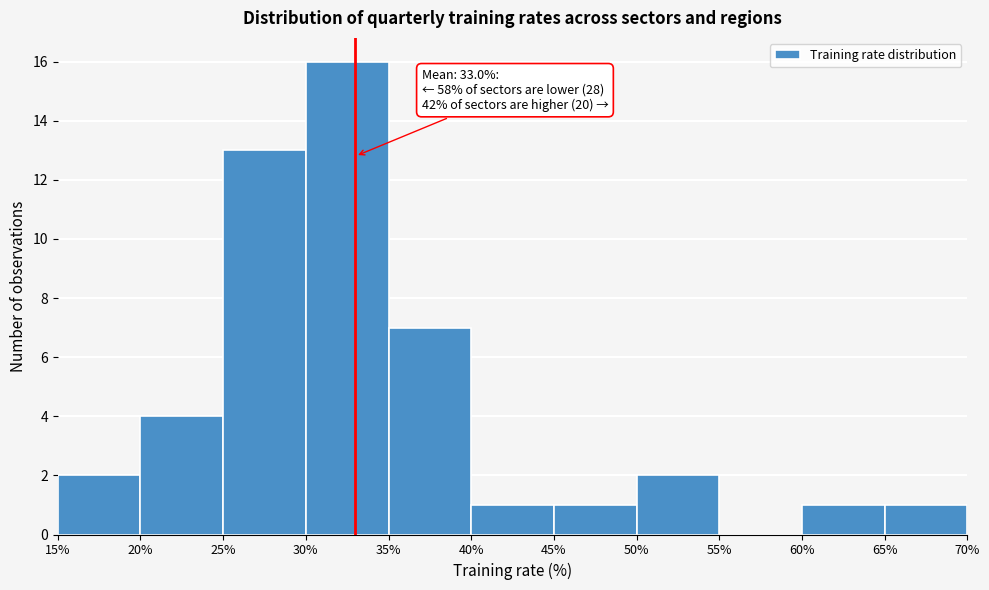

Which range on the x-axis has the tallest bar?

30% to 35%